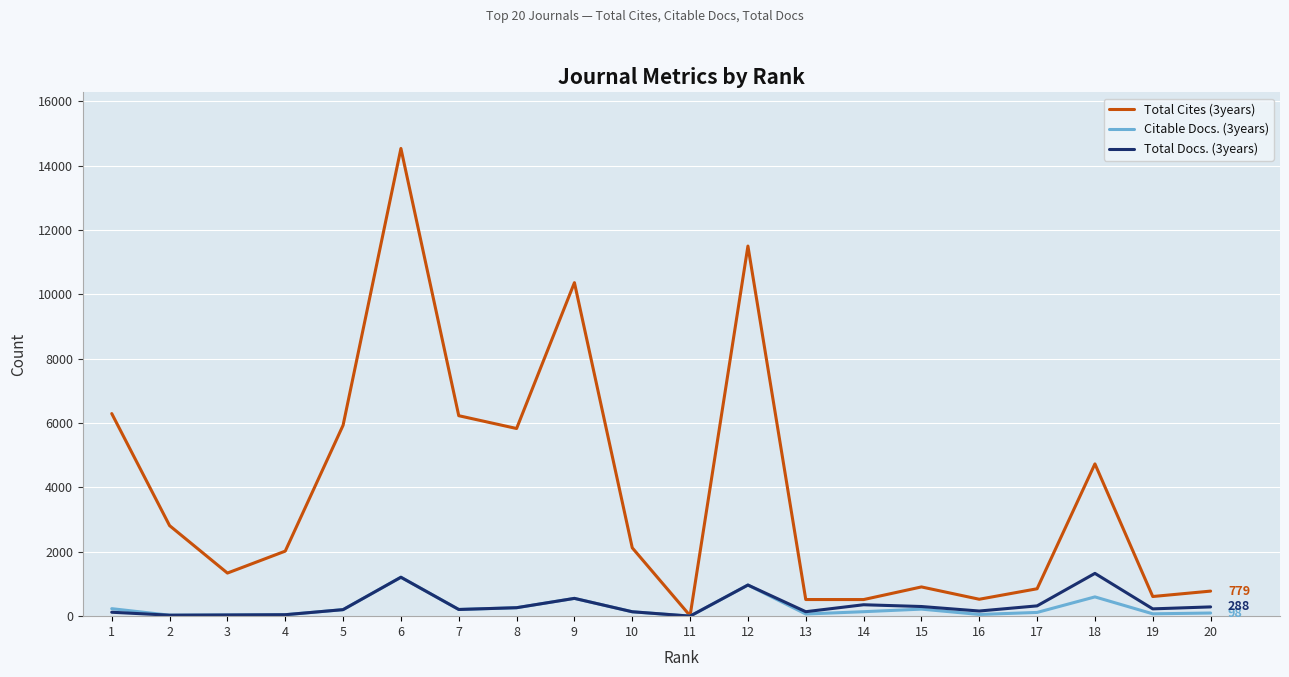

Which series has the largest range (max minus min)?

Total Cites (3years)